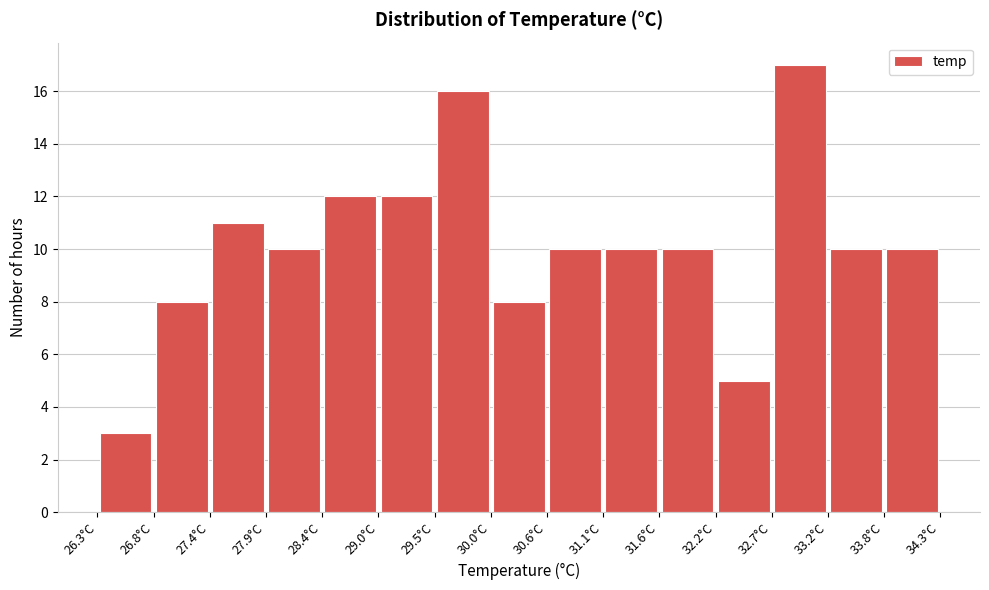

Reading left to right, transcribe this chart: for each bar, give the range it covers on the x-axis and its height. Neither the bar edges nor the heights are printed on the chart, so give them approximately, as read against the axes.

26.3 to 26.8: 3
26.8 to 27.4: 8
27.4 to 27.9: 11
27.9 to 28.4: 10
28.4 to 29.0: 12
29.0 to 29.5: 12
29.5 to 30.0: 16
30.0 to 30.6: 8
30.6 to 31.1: 10
31.1 to 31.6: 10
31.6 to 32.2: 10
32.2 to 32.7: 5
32.7 to 33.2: 17
33.2 to 33.8: 10
33.8 to 34.3: 10